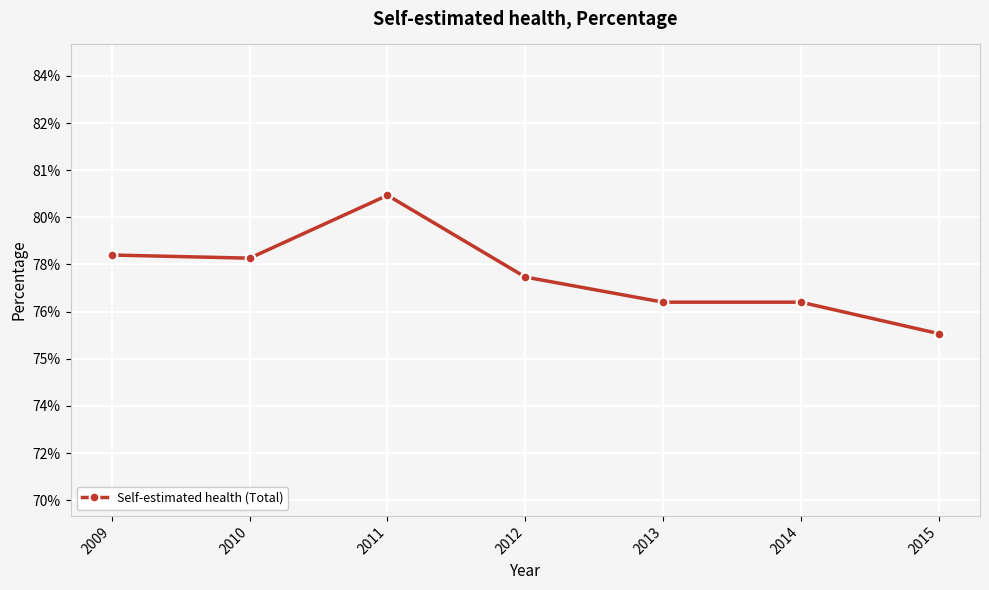

Where does the data first go above 77?

2009